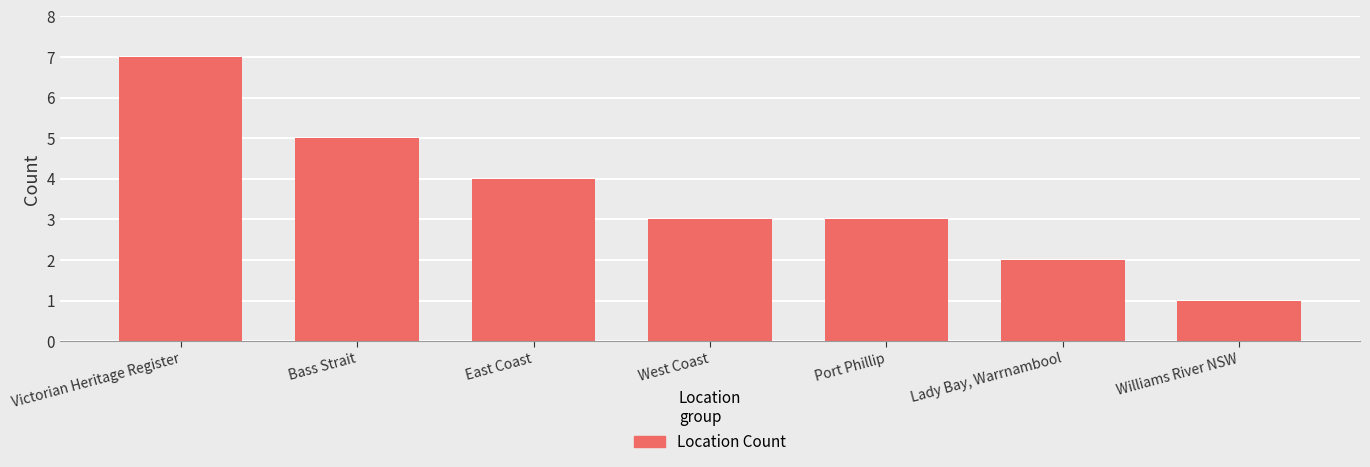

Which category has the lowest value across all series?

Williams River NSW